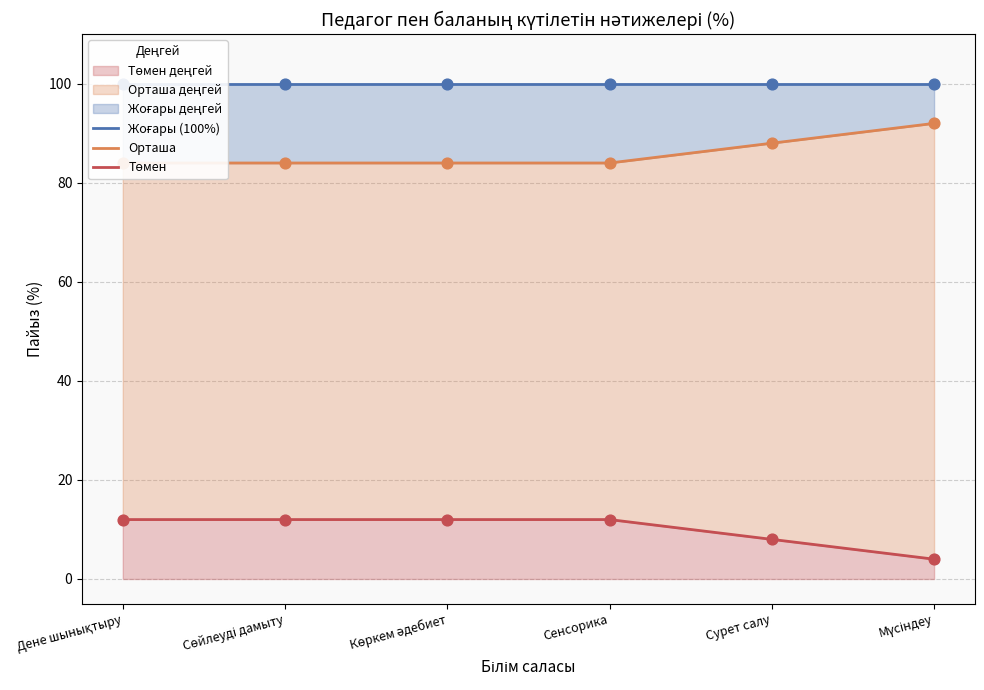

Which series contains the highest Y value?

Жоғары (100%)